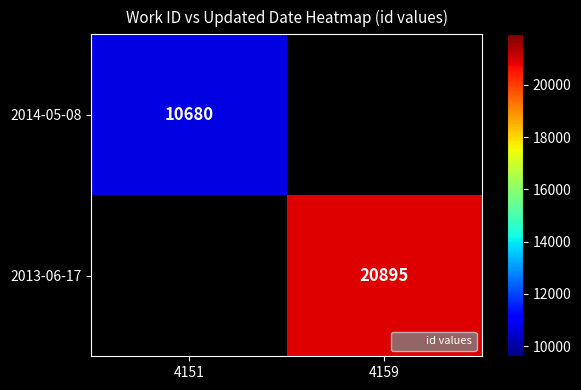

Which category has the highest value in the 2014-05-08 series?

4151